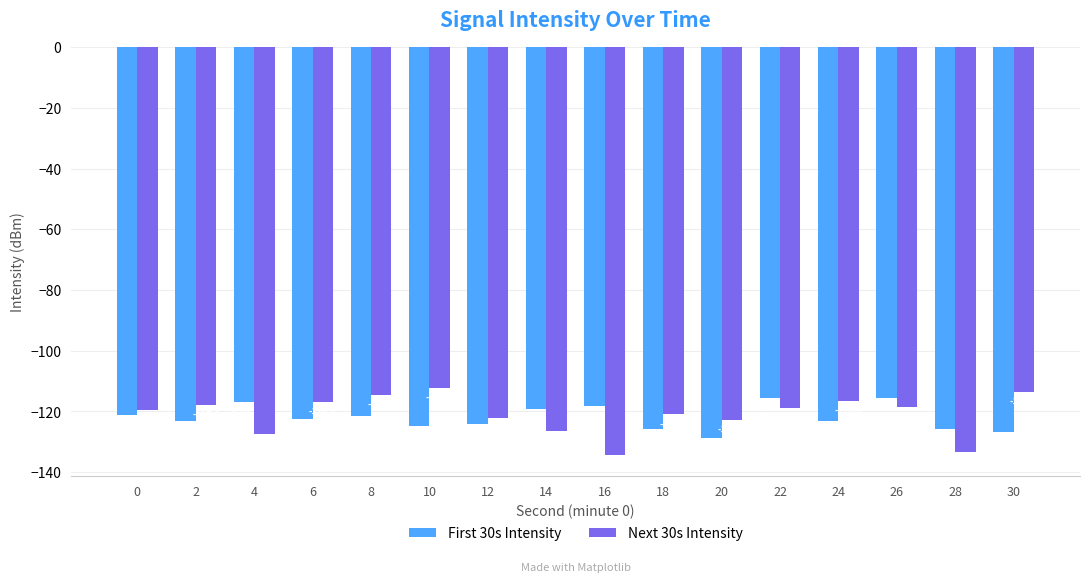

What is the minimum value shown in the chart?

-134.5